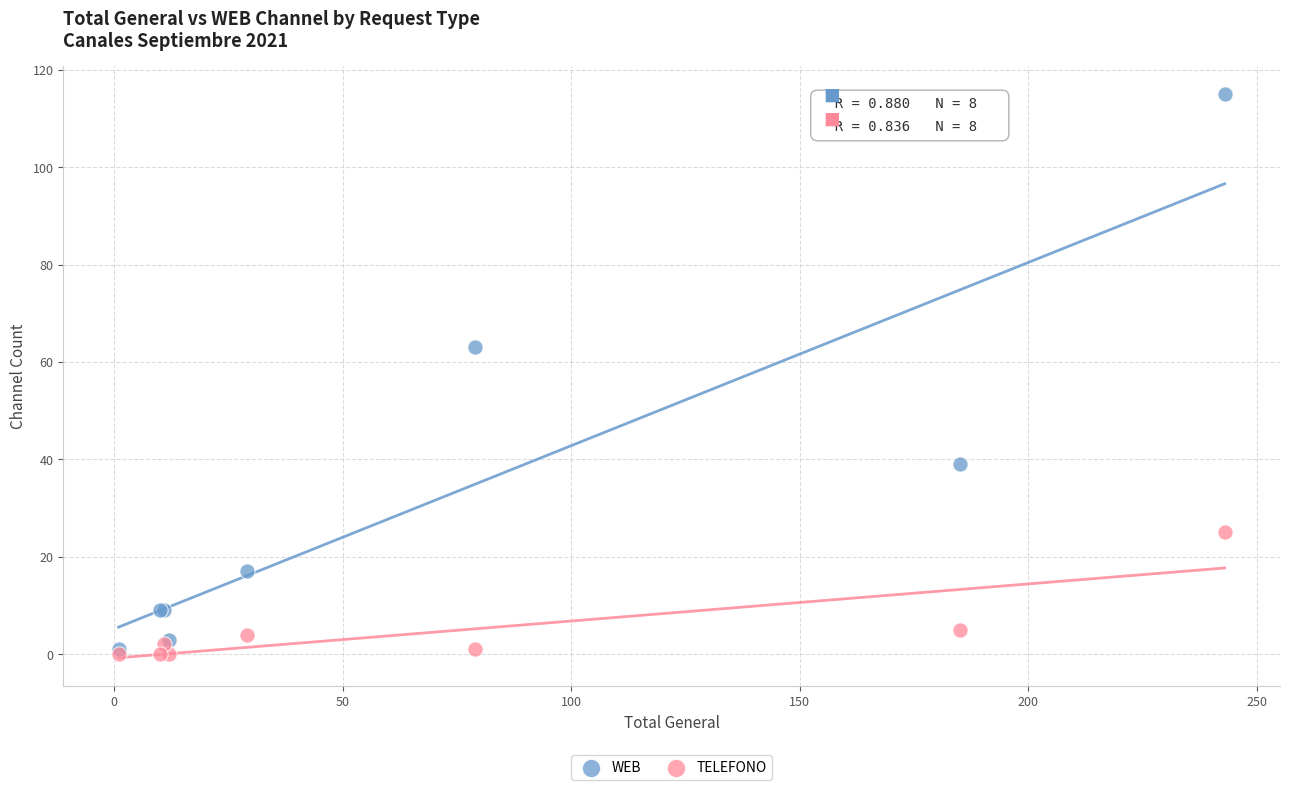

In the WEB series, what Y value is closest to 58?

63